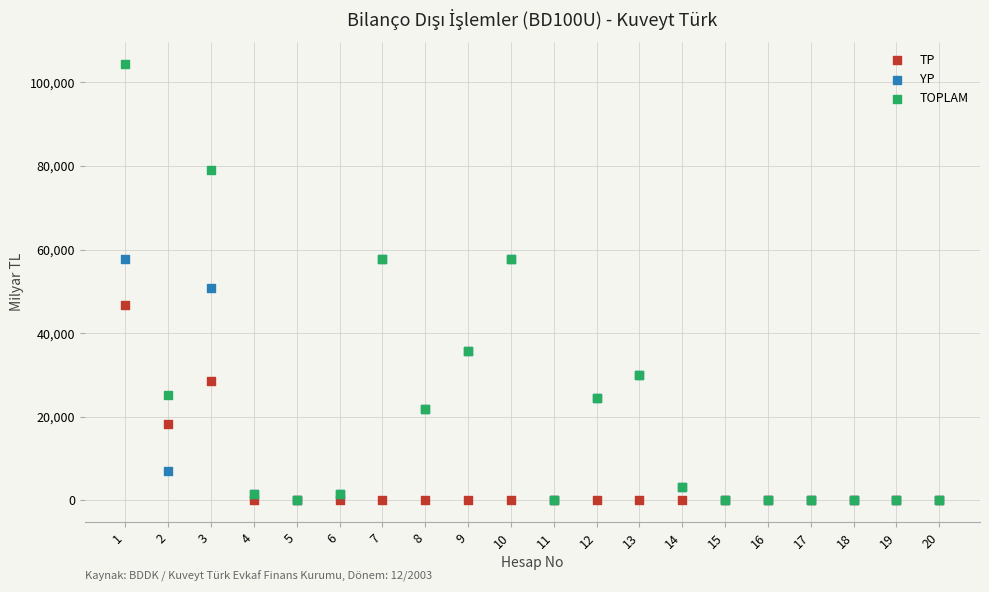

Which series has the widest spread of Y values?

TOPLAM